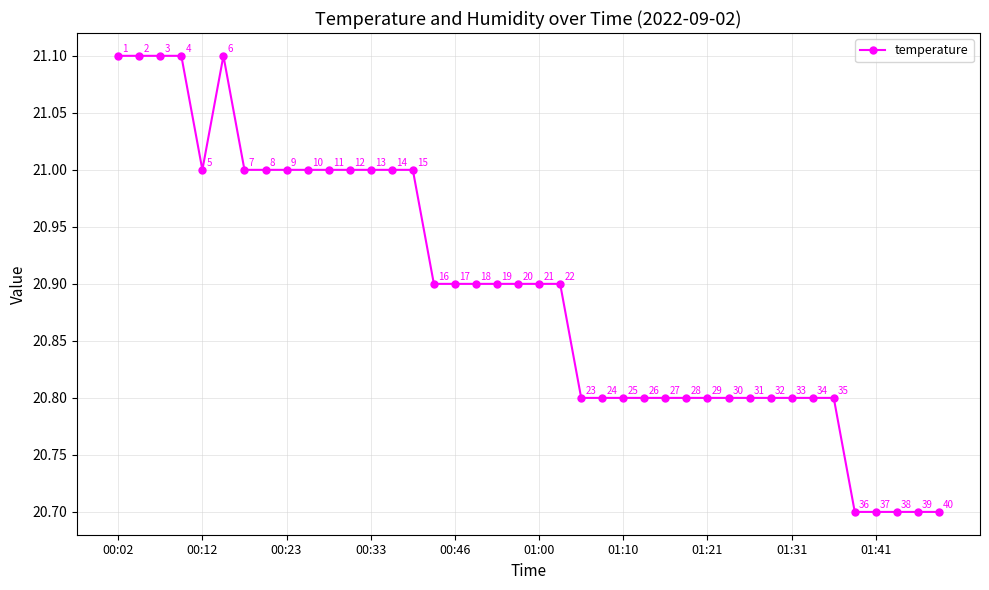

How many values are between 20 and 21?

35